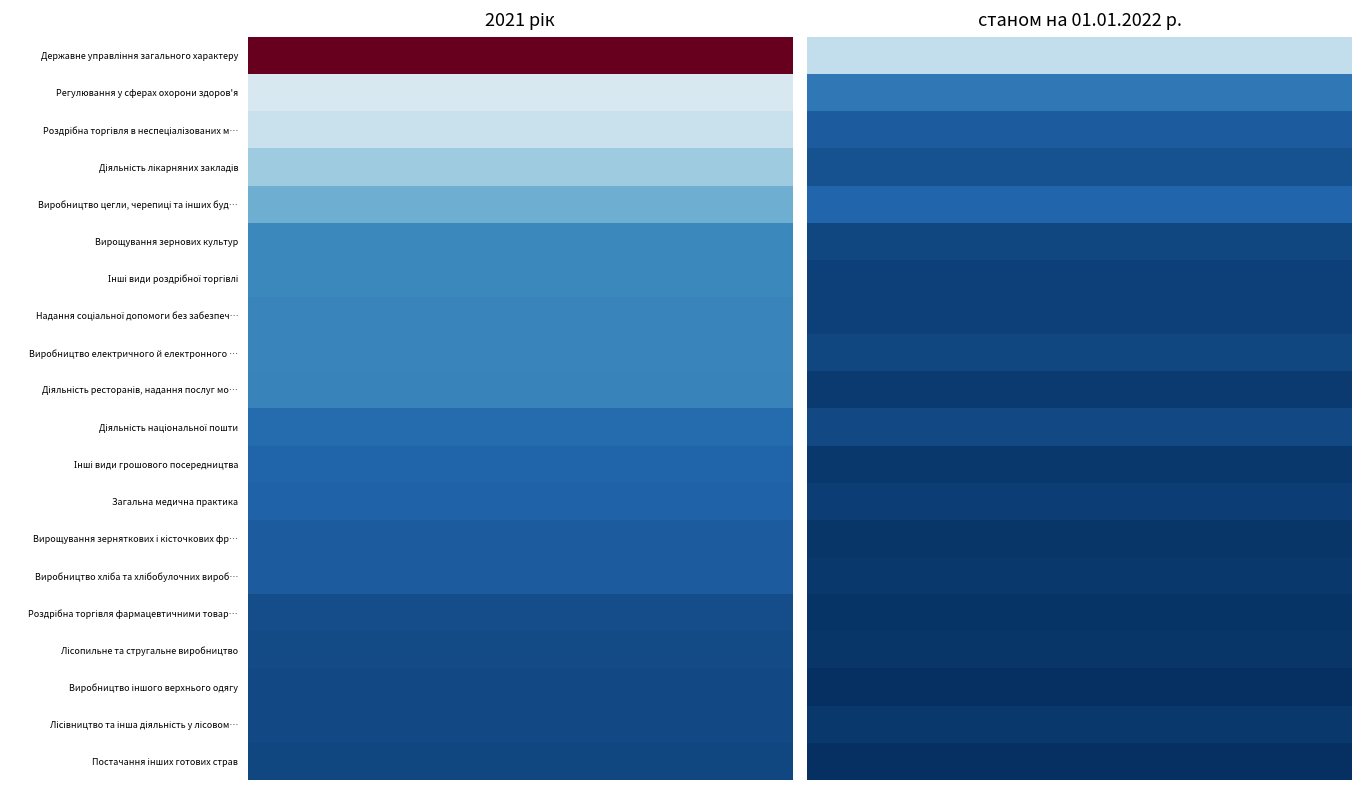

How many Надання соціальної допомоги без забезпечення проживання values are between 69 and 276?

2